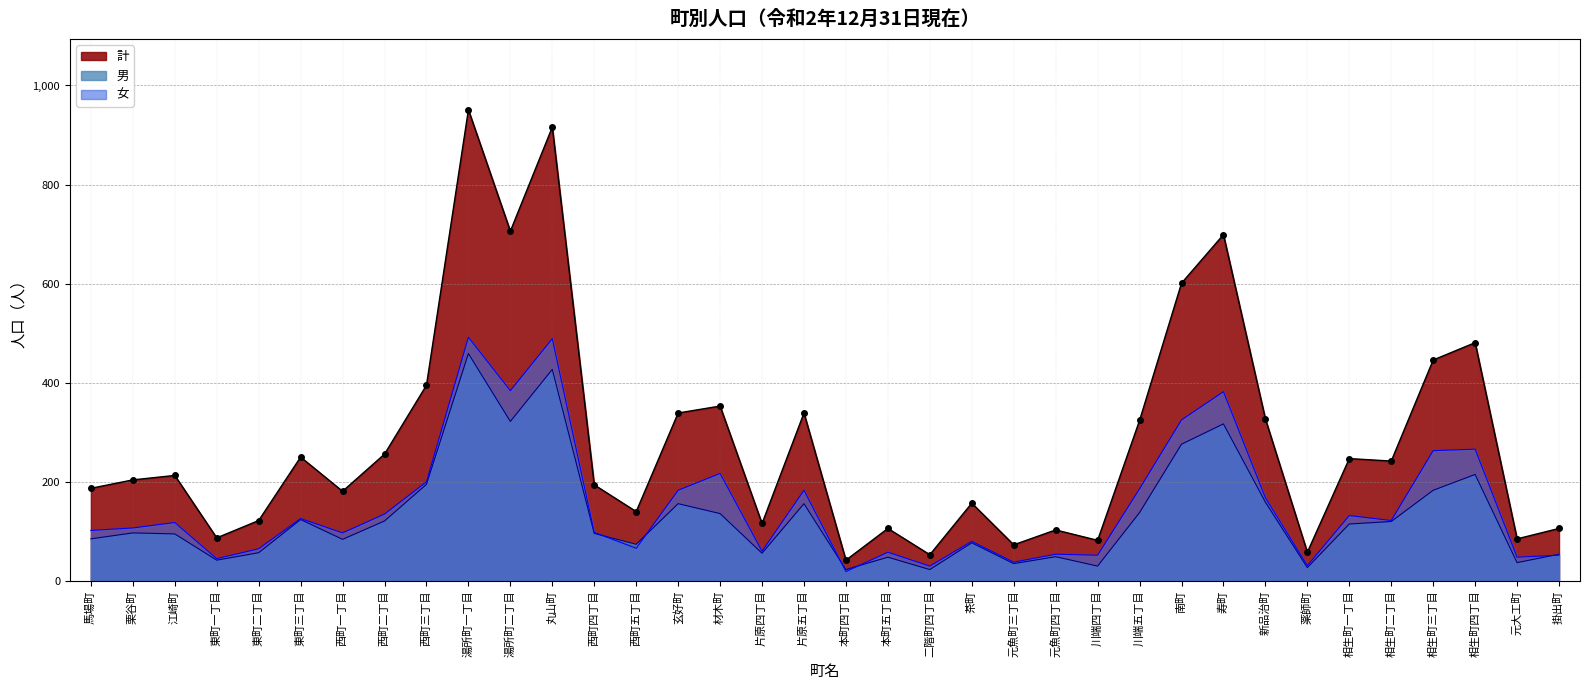

What is the label of the 15th point from the left?

玄好町